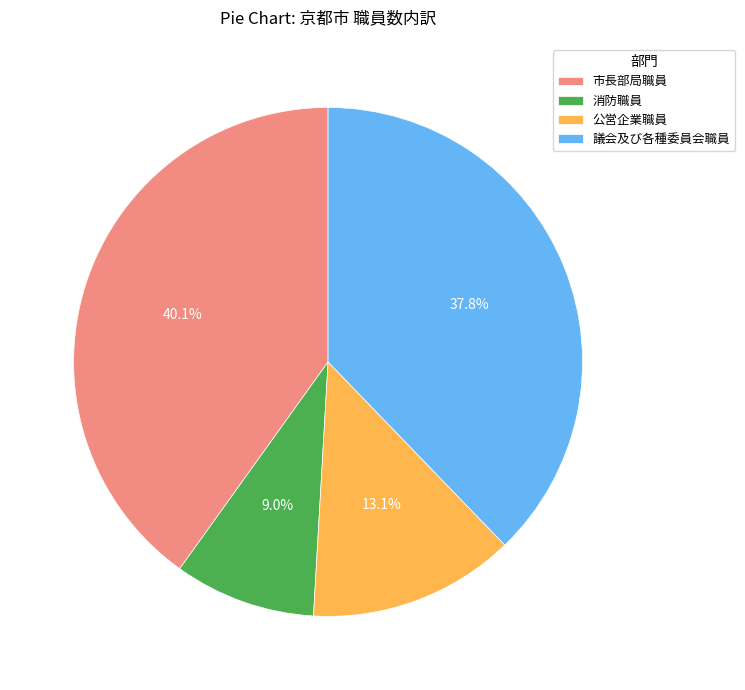

What is the ratio of the value at 議会及び各種委員会職員 to the value at 消防職員?

4.2